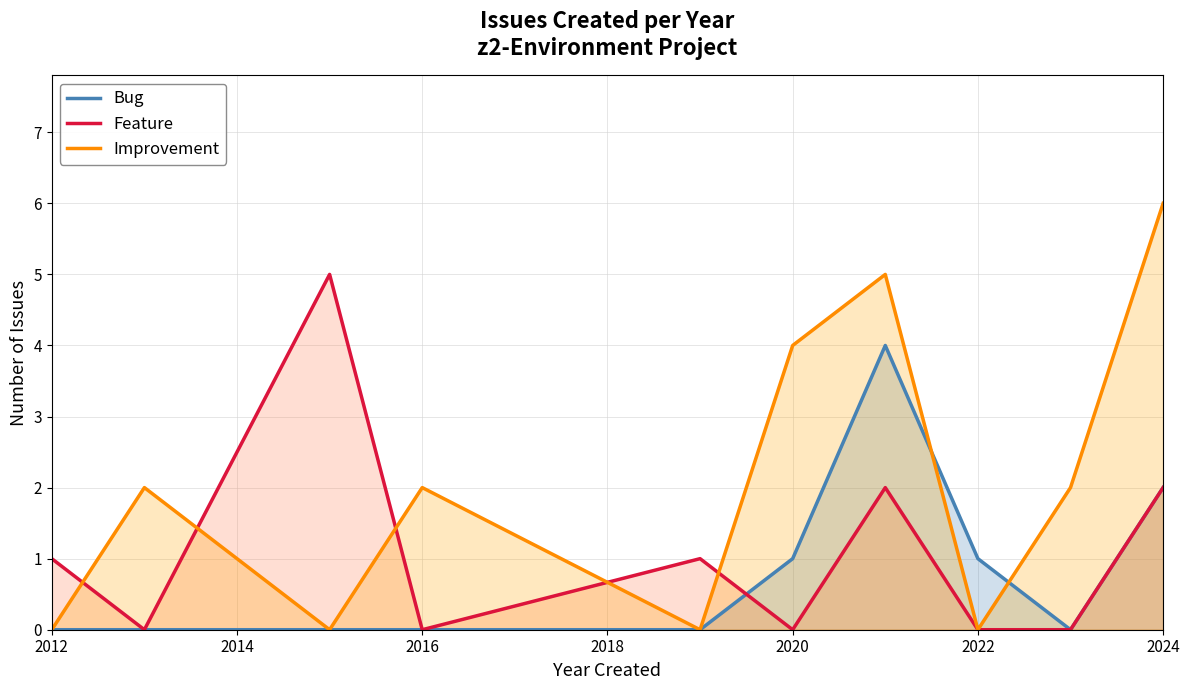

Which series has the largest total across all categories?

Improvement